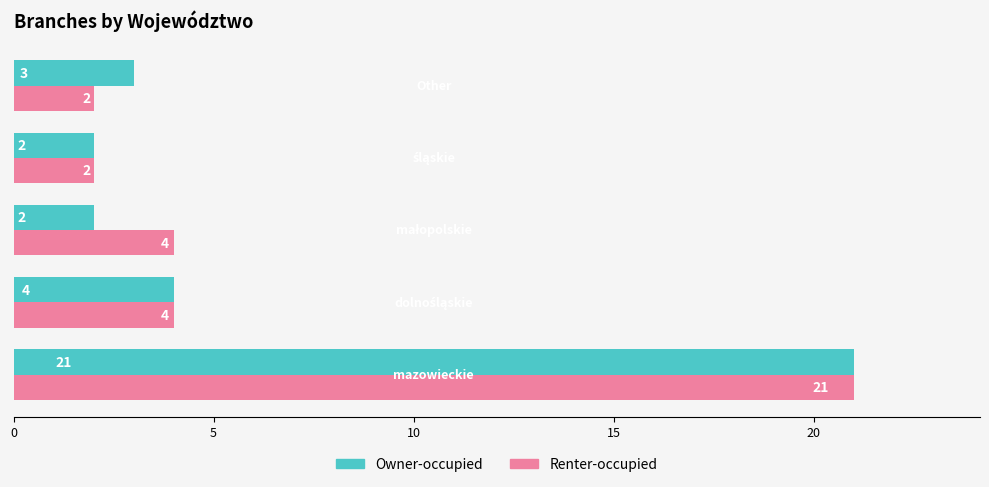

List the series in order of their overall mean, highest first.

Renter-occupied, Owner-occupied